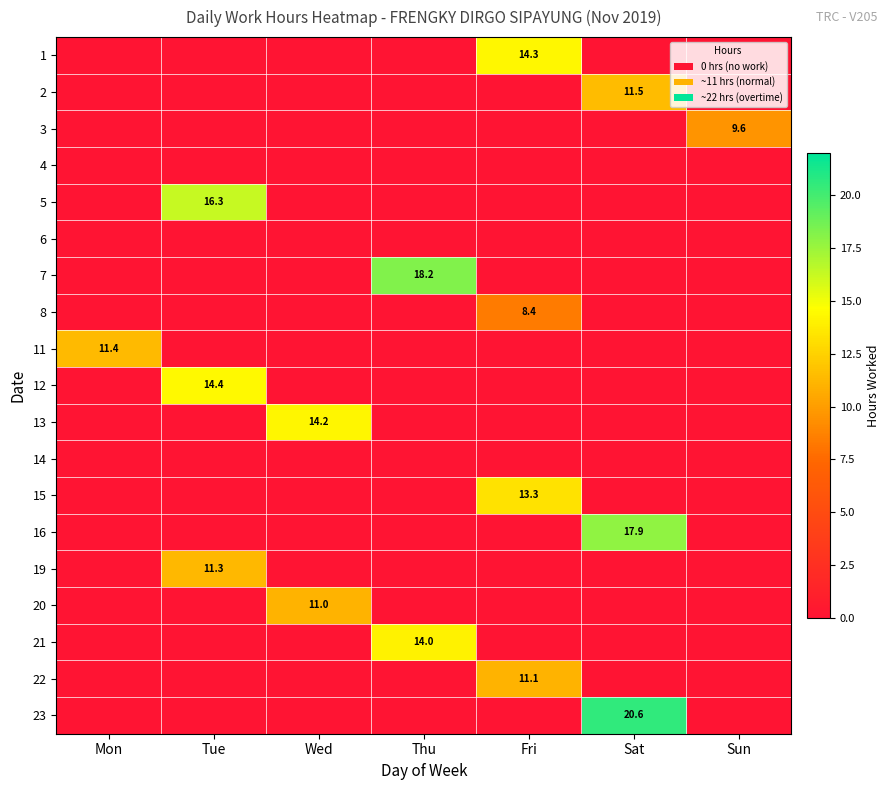

The value of 3 at Sun is 16.5. True or false?

False